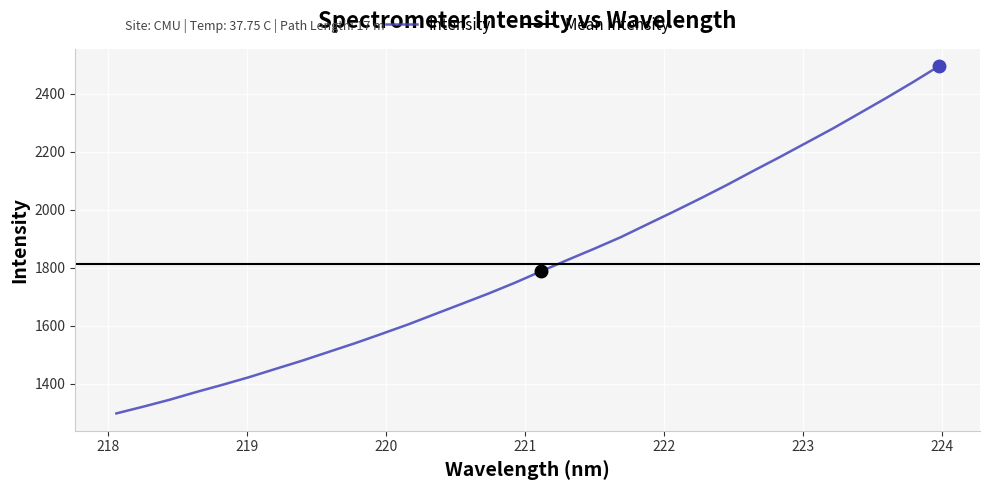

List the labels in order of value, largest first.

223.9802, 223.7895, 223.5987, 223.408, 223.2172, 223.0264, 222.8355, 222.6447, 222.4538, 222.263, 222.0721, 221.8812, 221.6902, 221.4993, 221.3083, 221.1174, 220.9264, 220.7354, 220.5444, 220.3533, 220.1623, 219.9712, 219.7801, 219.589, 219.3979, 219.2067, 219.0156, 218.8244, 218.6332, 218.442, 218.2508, 218.0596